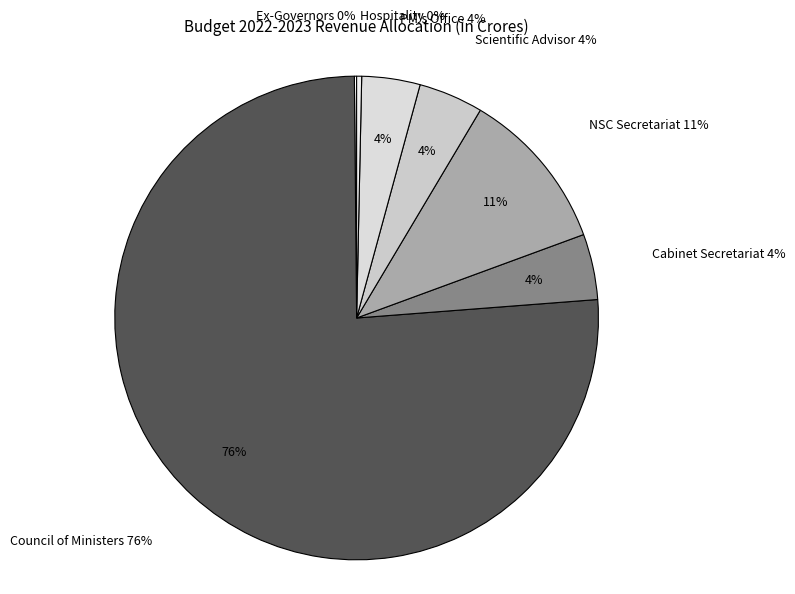

How many segments does this pie chart have?

7